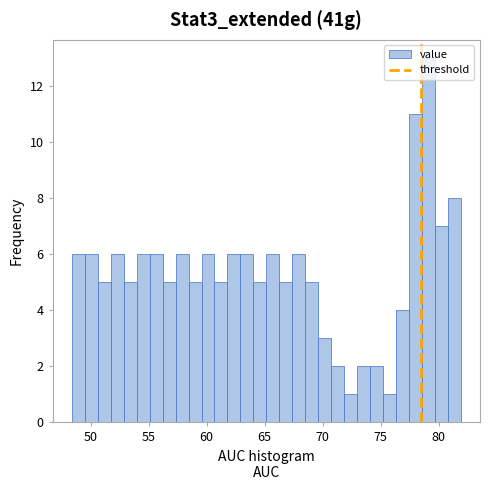

Read against the x-axis, roughly where is the centre of the tallest bar?

79.0